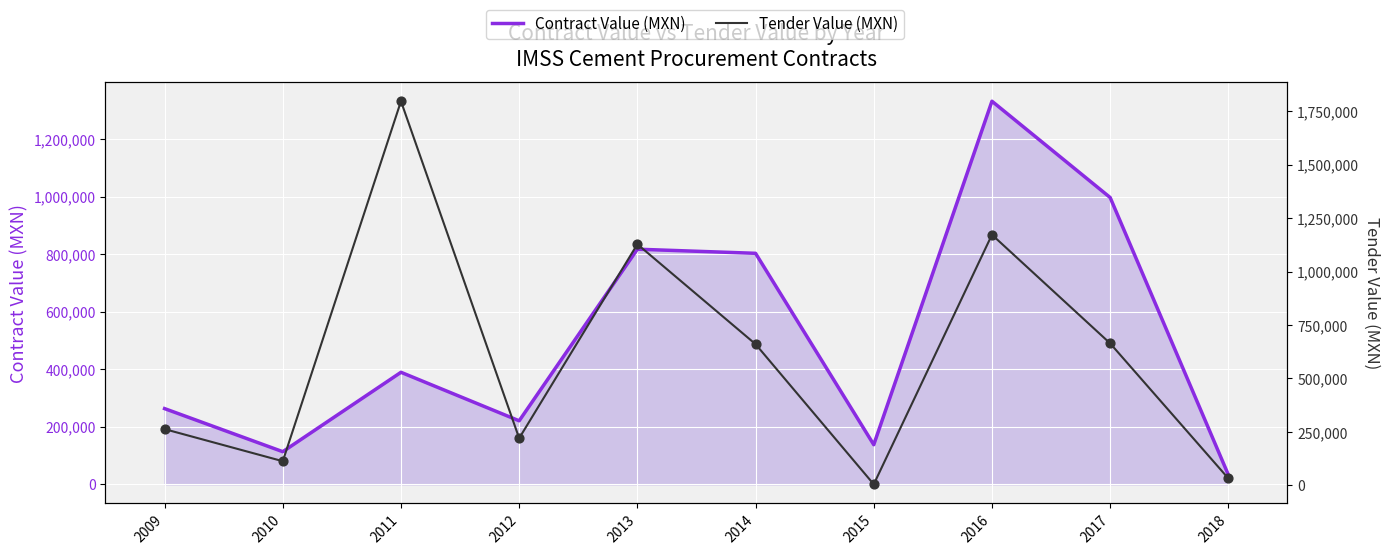

Is the value of Tender Value (MXN) at 2013 greater than the value of Contract Value (MXN) at 2016?

No